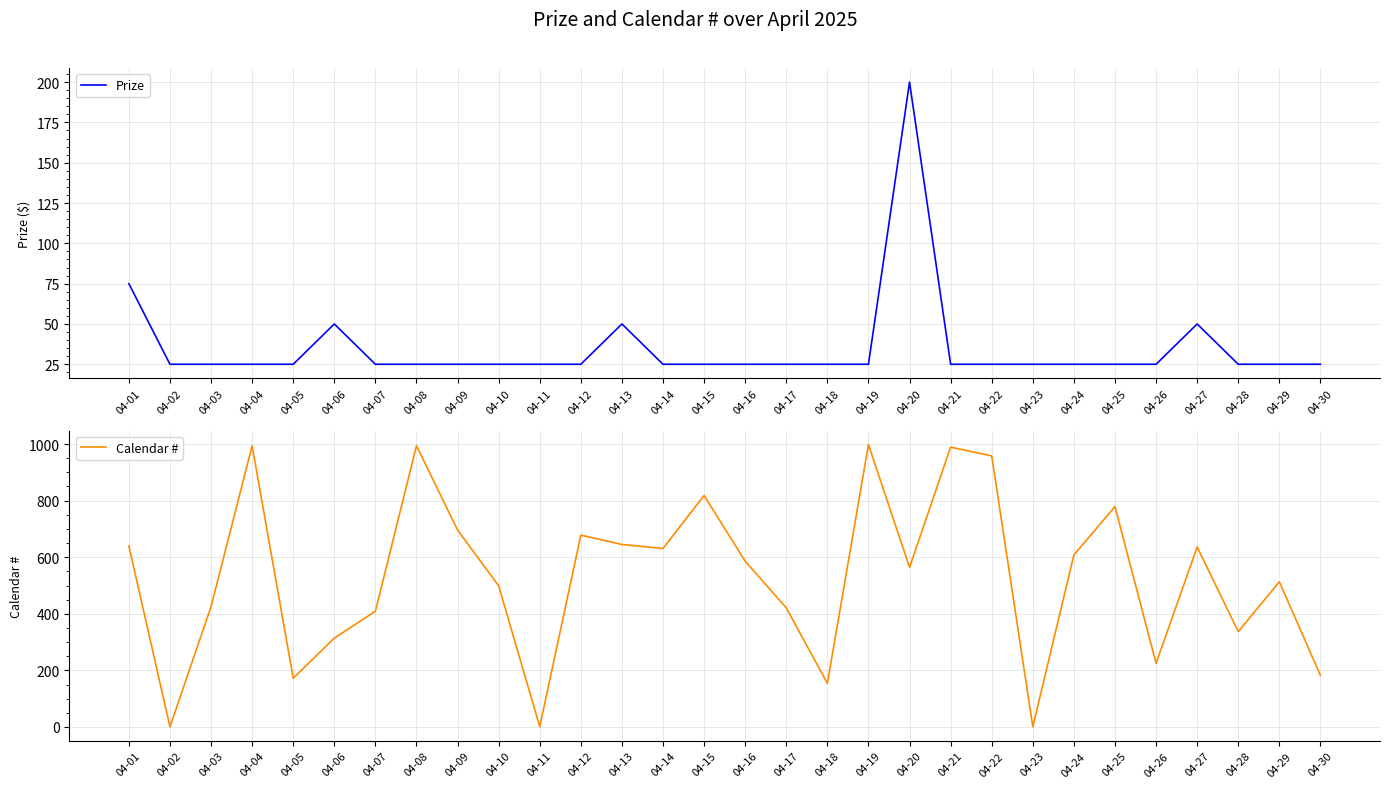

What value does the Calendar # series have at 04-19?

998.0